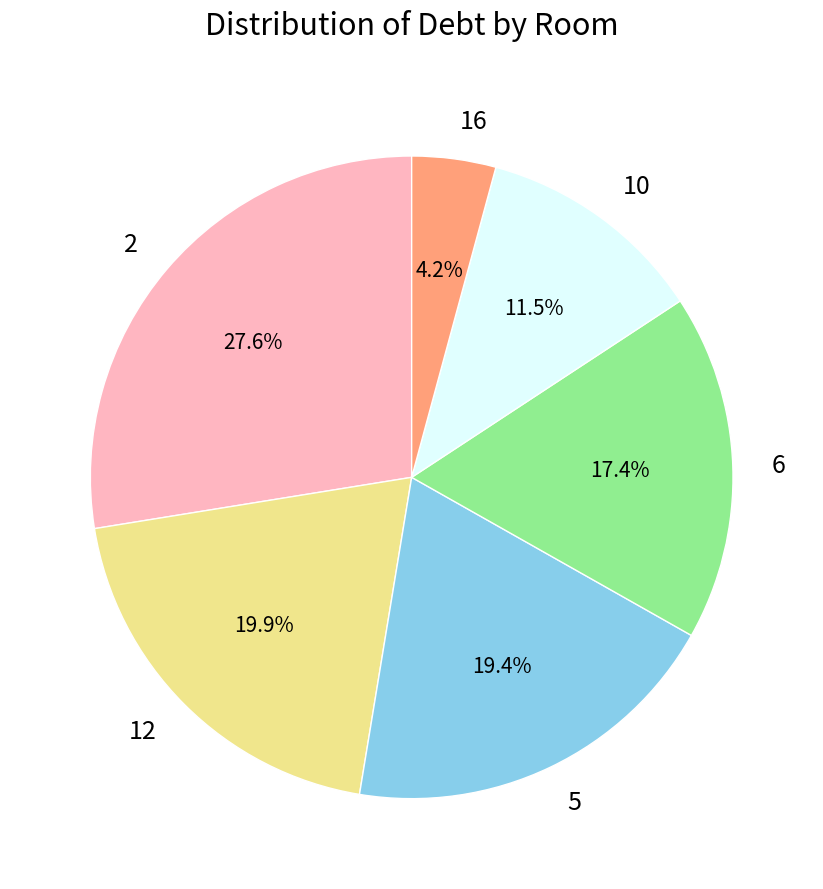

Which category has the biggest portion of the pie?

2